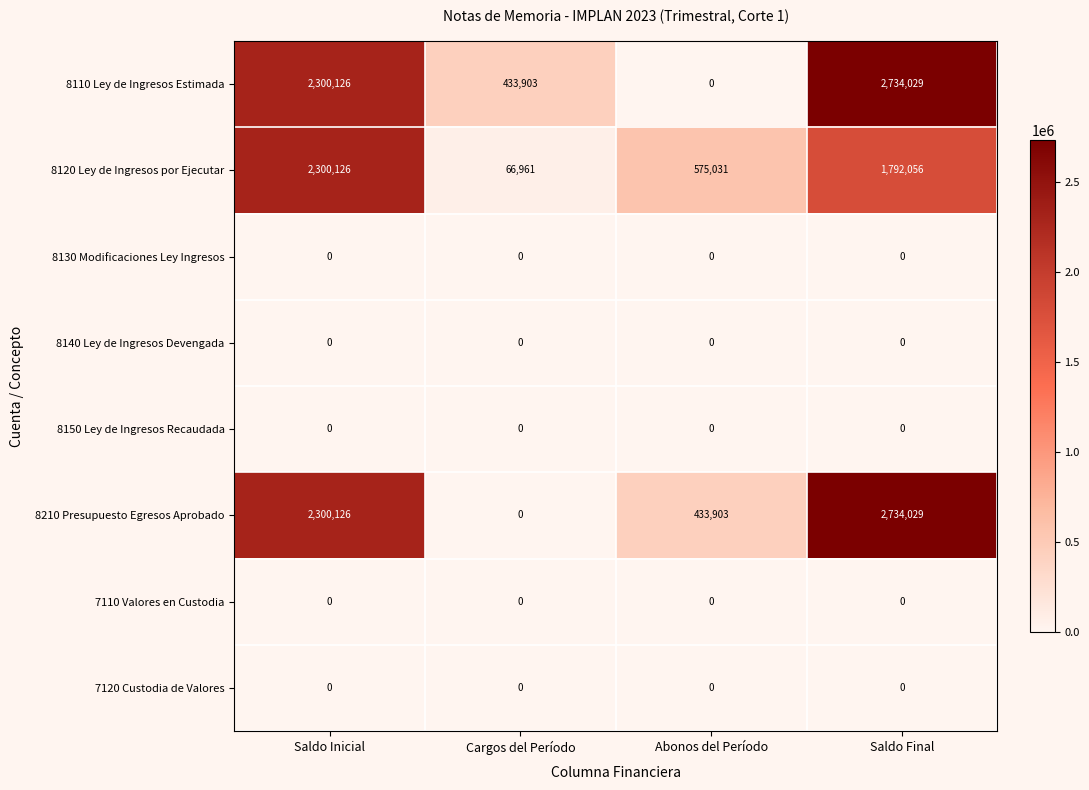

Count the number of data series in this chart.

8